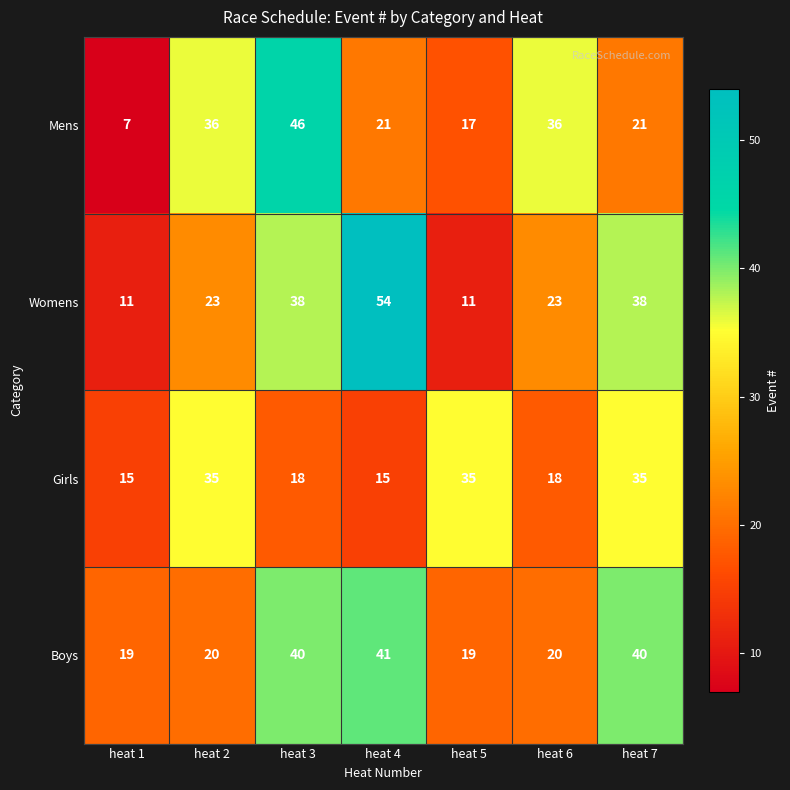

What is the approximate value of Girls at heat 5?

35